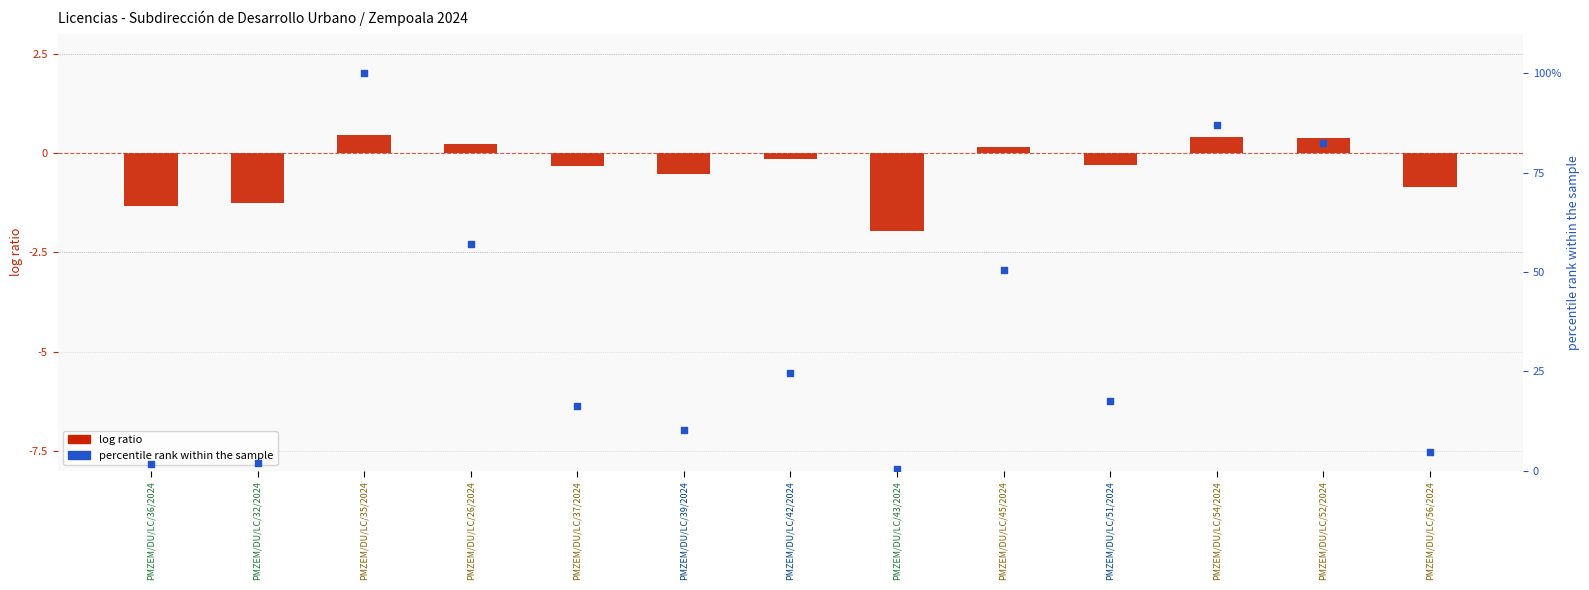

Which series has the largest total across all categories?

percentile rank within the sample